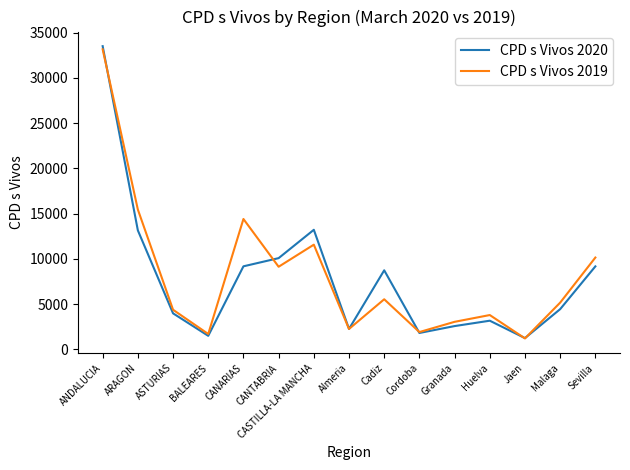

In CPD s Vivos 2019, how many points are higher than both neighbors (excluding endpoints)?

4